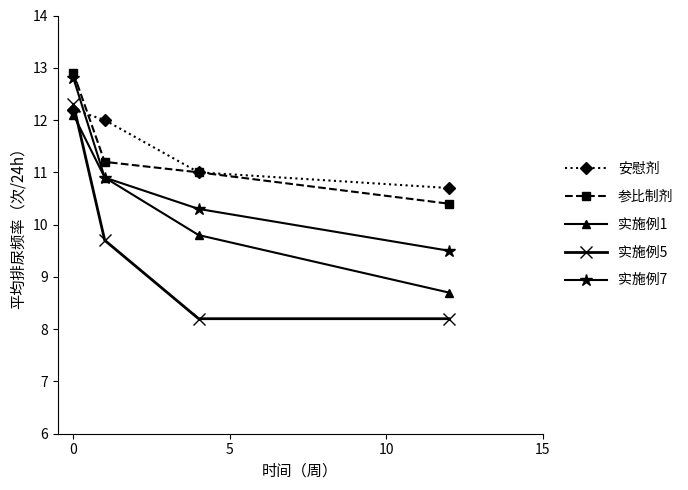

True or false: 实施例5 has more than 1 interior local peaks.

False